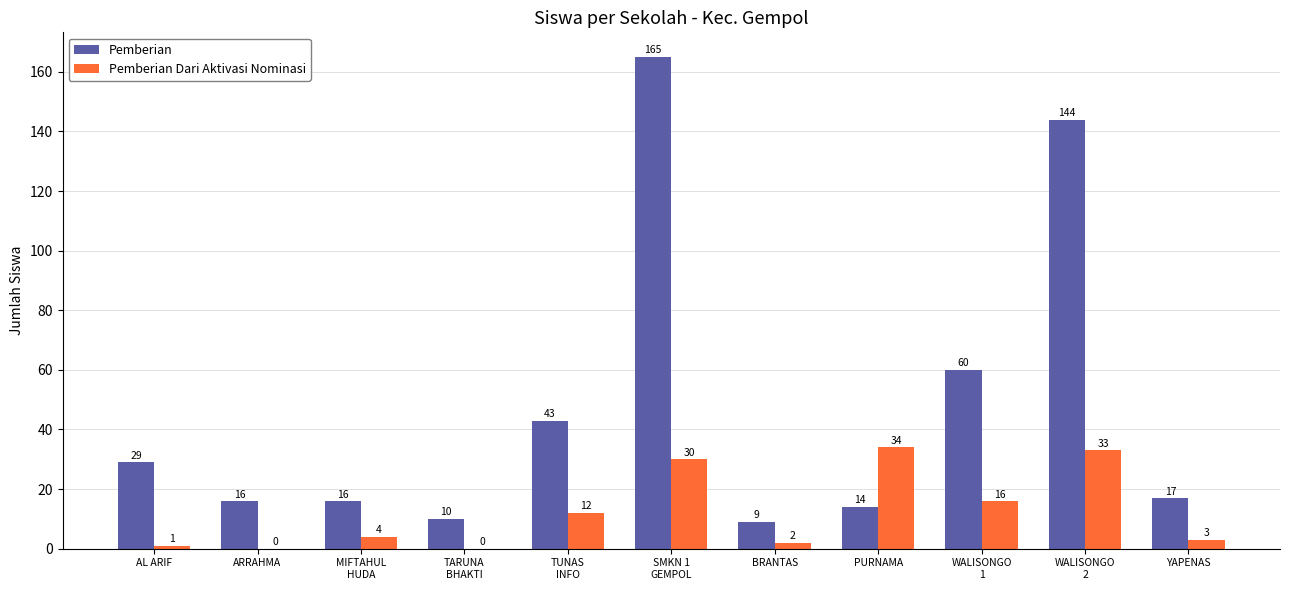

Between AL ARIF and YAPENAS, which series saw the biggest shift?

Pemberian